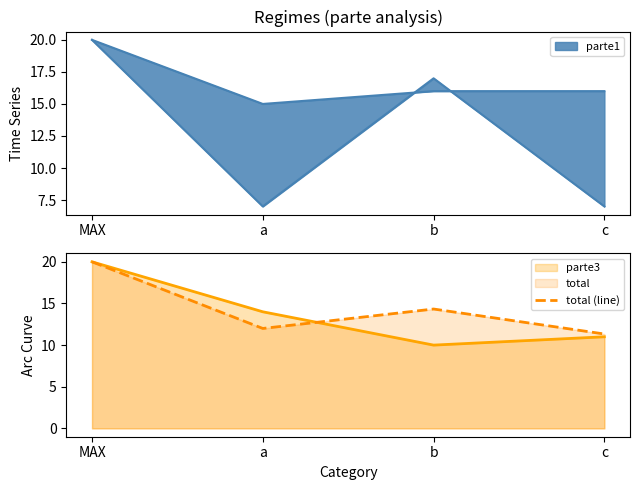

How many data points does each series have?

4